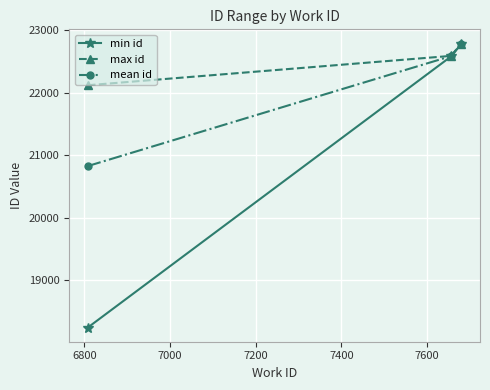

Rank the series by their average value, from highest to lowest.

max id, mean id, min id